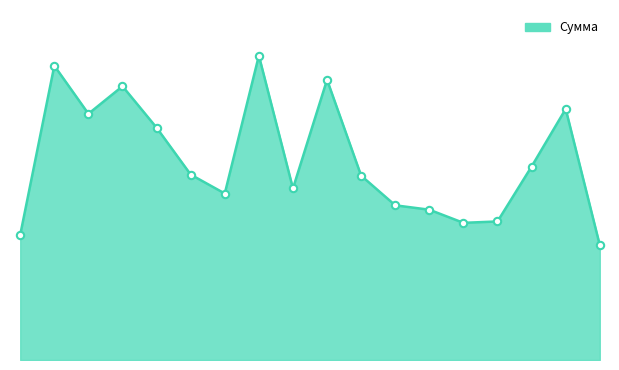

How many lines are shown in the chart?

1